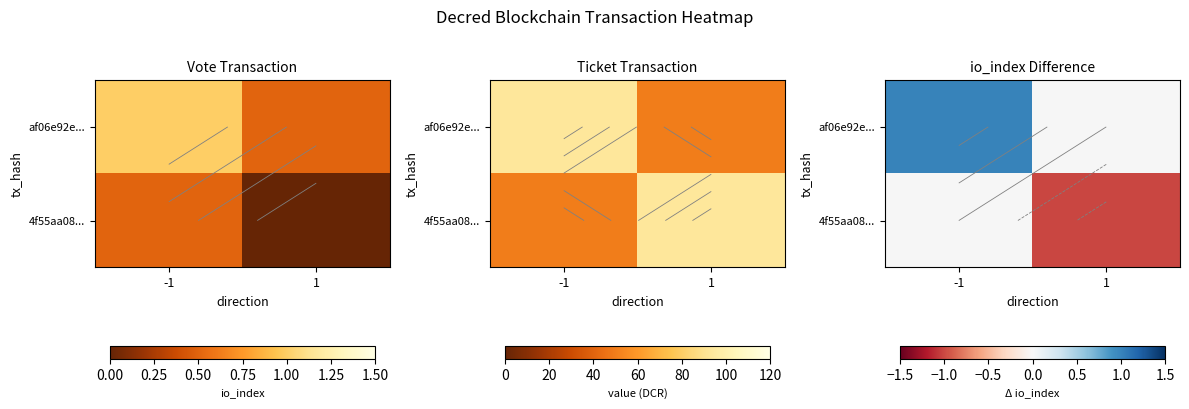

The value of af06e92e... at 1 is 0. True or false?

True